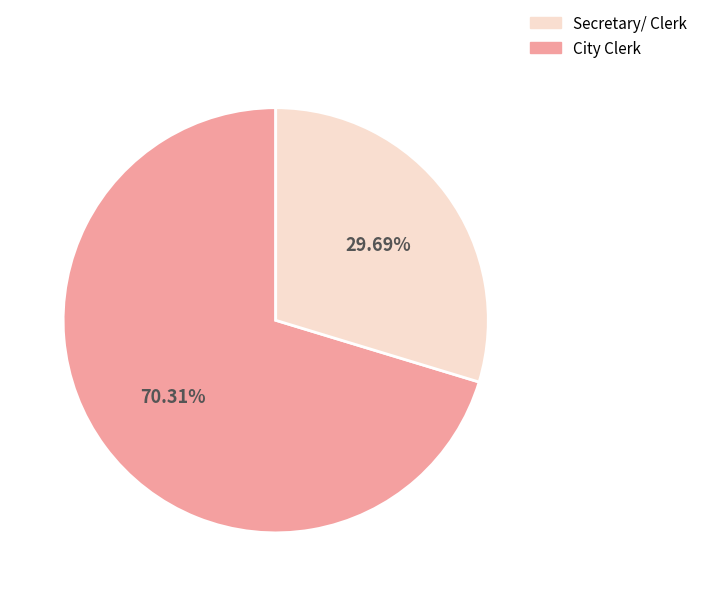

How many slices are in this pie chart?

2